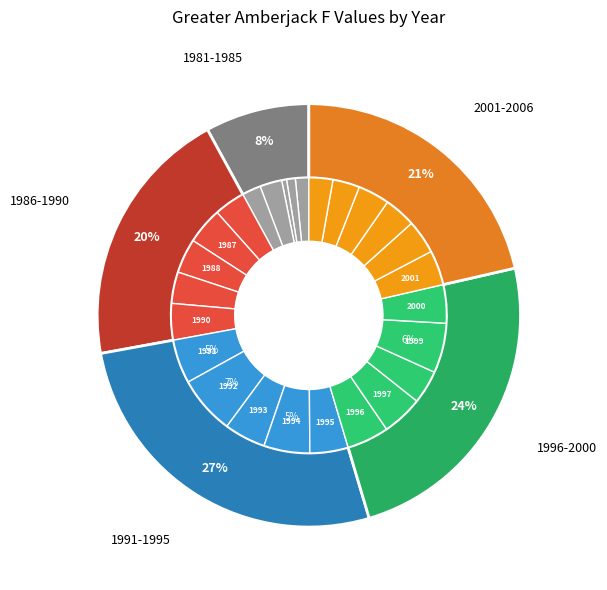

To the nearest percent, what is the difference between the largest and smallest slice percentages?

6%